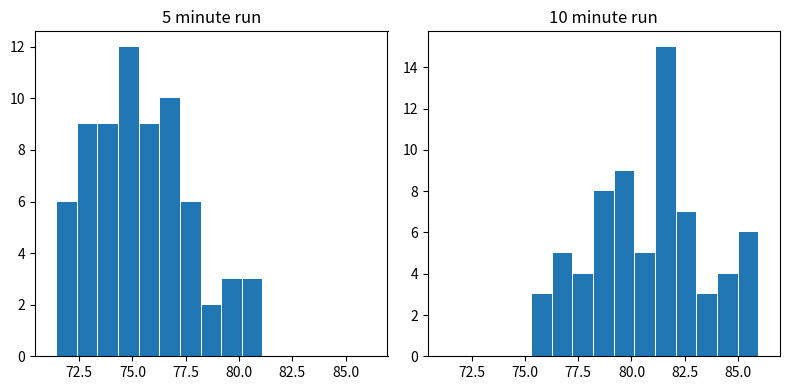

Reading left to right, list all the values displayed in this chart.

5 minute run: 6	9	9	12	9	10	6	2	3	3	0	0	0	0	0
10 minute run: 0	0	0	0	3	5	4	8	9	5	15	7	3	4	6